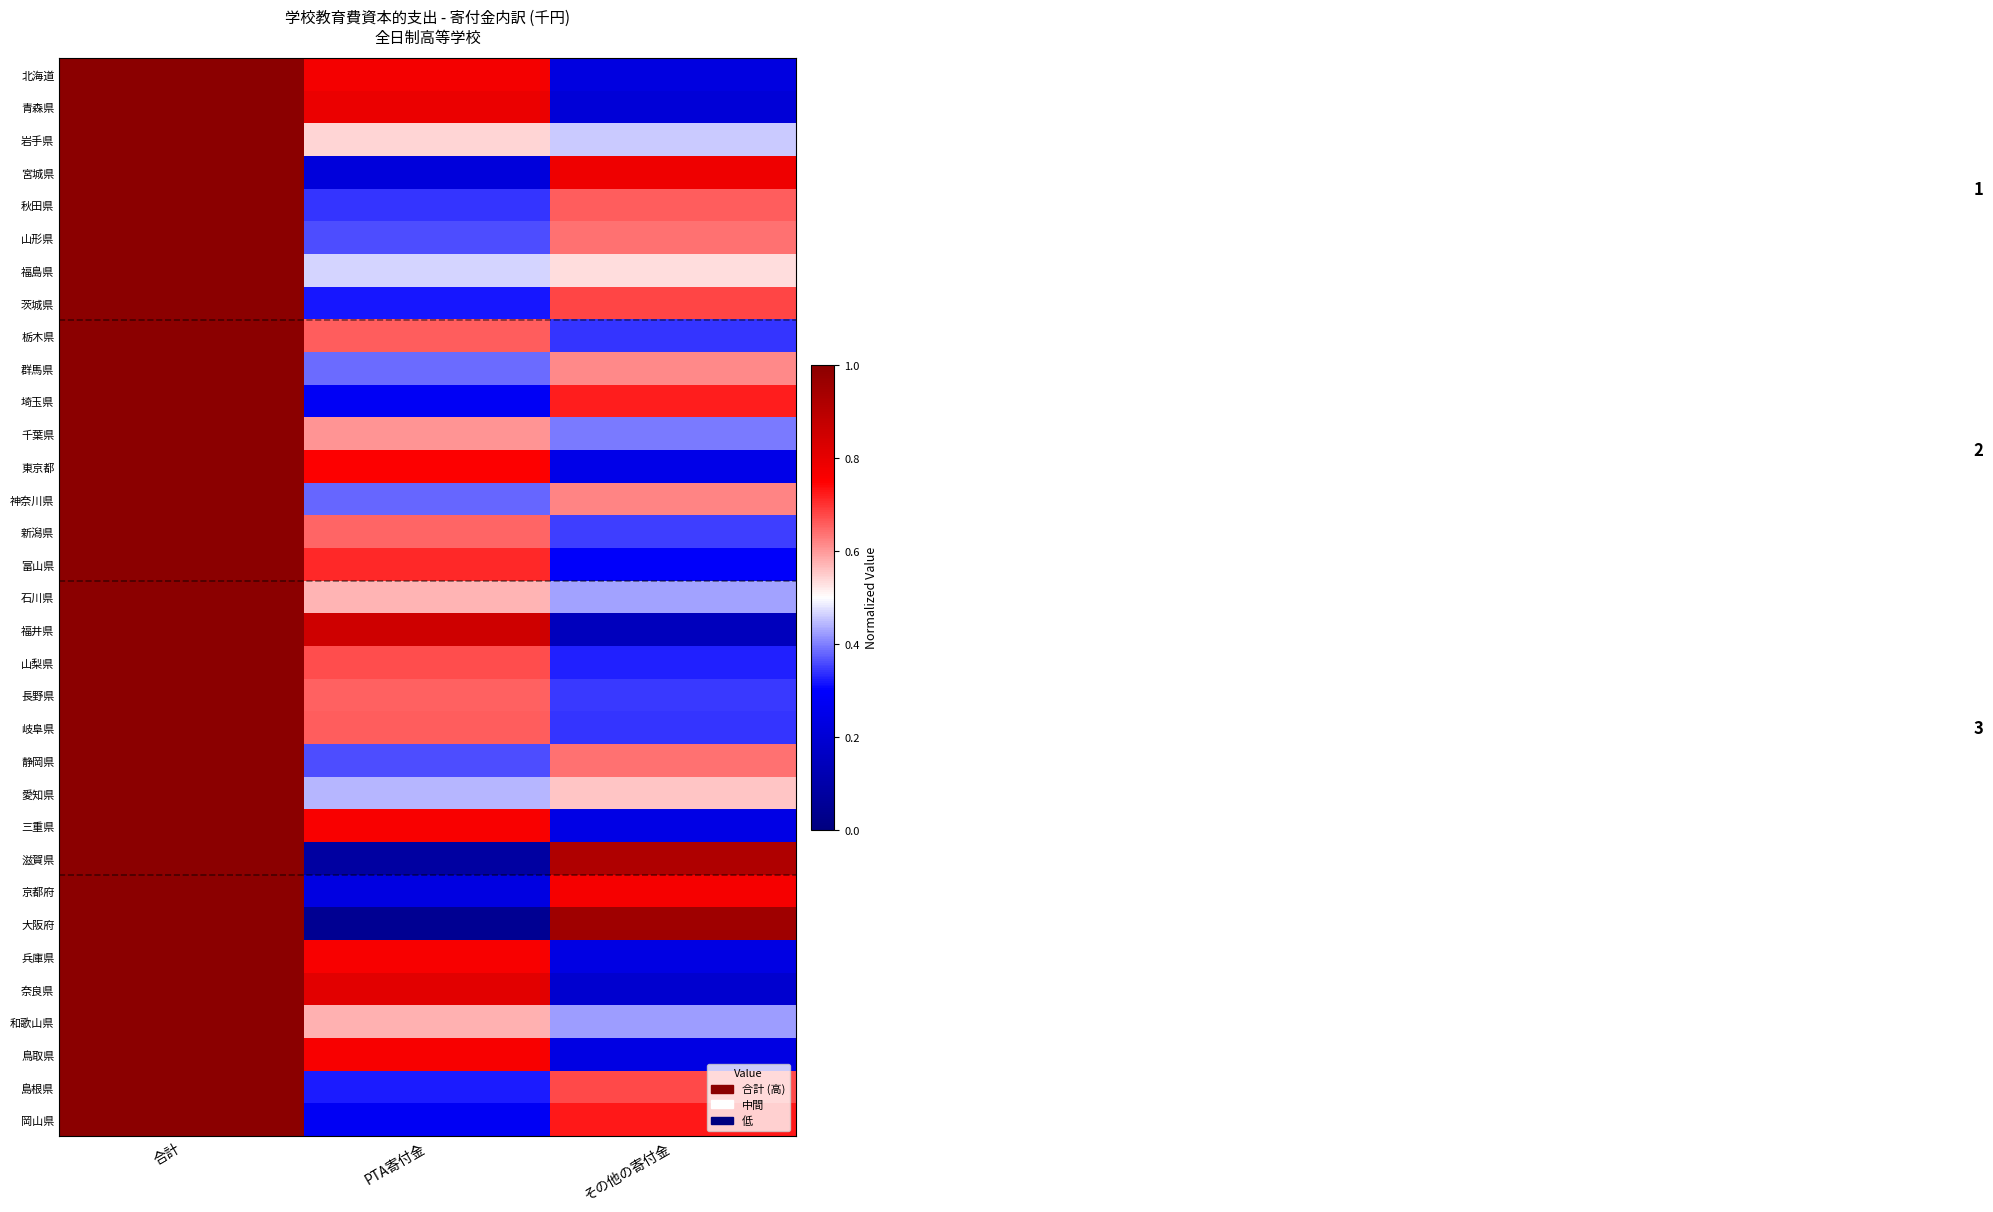

Reading left to right, transcribe all the data shown in this chart.

北海道: 合計=1.0	PTA寄付金=0.8	その他の寄付金=0.2
青森県: 合計=1.0	PTA寄付金=0.8	その他の寄付金=0.2
岩手県: 合計=1.0	PTA寄付金=0.5	その他の寄付金=0.5
宮城県: 合計=1.0	PTA寄付金=0.2	その他の寄付金=0.8
秋田県: 合計=1.0	PTA寄付金=0.3	その他の寄付金=0.7
山形県: 合計=1.0	PTA寄付金=0.4	その他の寄付金=0.6
福島県: 合計=1.0	PTA寄付金=0.5	その他の寄付金=0.5
茨城県: 合計=1.0	PTA寄付金=0.3	その他の寄付金=0.7
栃木県: 合計=1.0	PTA寄付金=0.7	その他の寄付金=0.3
群馬県: 合計=1.0	PTA寄付金=0.4	その他の寄付金=0.6
埼玉県: 合計=1.0	PTA寄付金=0.3	その他の寄付金=0.7
千葉県: 合計=1.0	PTA寄付金=0.6	その他の寄付金=0.4
東京都: 合計=1.0	PTA寄付金=0.8	その他の寄付金=0.2
神奈川県: 合計=1.0	PTA寄付金=0.4	その他の寄付金=0.6
新潟県: 合計=1.0	PTA寄付金=0.7	その他の寄付金=0.3
富山県: 合計=1.0	PTA寄付金=0.7	その他の寄付金=0.3
石川県: 合計=1.0	PTA寄付金=0.6	その他の寄付金=0.4
福井県: 合計=1.0	PTA寄付金=0.9	その他の寄付金=0.1
山梨県: 合計=1.0	PTA寄付金=0.7	その他の寄付金=0.3
長野県: 合計=1.0	PTA寄付金=0.7	その他の寄付金=0.3
岐阜県: 合計=1.0	PTA寄付金=0.7	その他の寄付金=0.3
静岡県: 合計=1.0	PTA寄付金=0.4	その他の寄付金=0.6
愛知県: 合計=1.0	PTA寄付金=0.4	その他の寄付金=0.6
三重県: 合計=1.0	PTA寄付金=0.8	その他の寄付金=0.2
滋賀県: 合計=1.0	PTA寄付金=0.1	その他の寄付金=0.9
京都府: 合計=1.0	PTA寄付金=0.2	その他の寄付金=0.8
大阪府: 合計=1.0	PTA寄付金=0.0	その他の寄付金=1.0
兵庫県: 合計=1.0	PTA寄付金=0.8	その他の寄付金=0.2
奈良県: 合計=1.0	PTA寄付金=0.8	その他の寄付金=0.2
和歌山県: 合計=1.0	PTA寄付金=0.6	その他の寄付金=0.4
鳥取県: 合計=1.0	PTA寄付金=0.8	その他の寄付金=0.2
島根県: 合計=1.0	PTA寄付金=0.3	その他の寄付金=0.7
岡山県: 合計=1.0	PTA寄付金=0.3	その他の寄付金=0.7